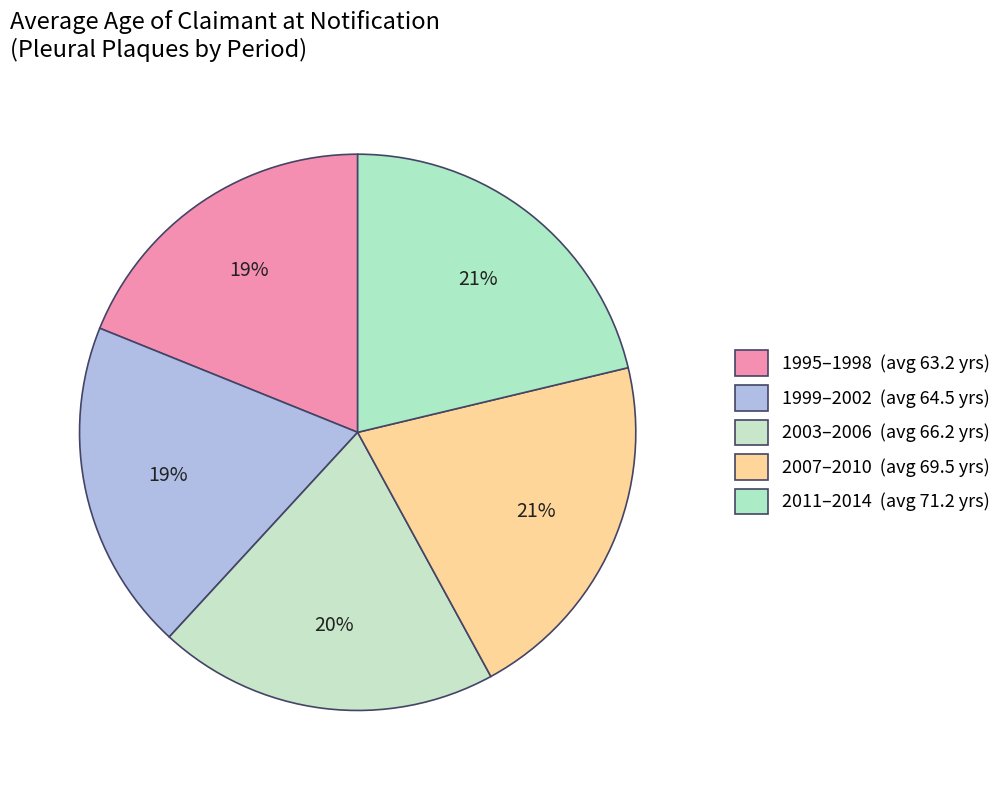

How many segments does this pie chart have?

5